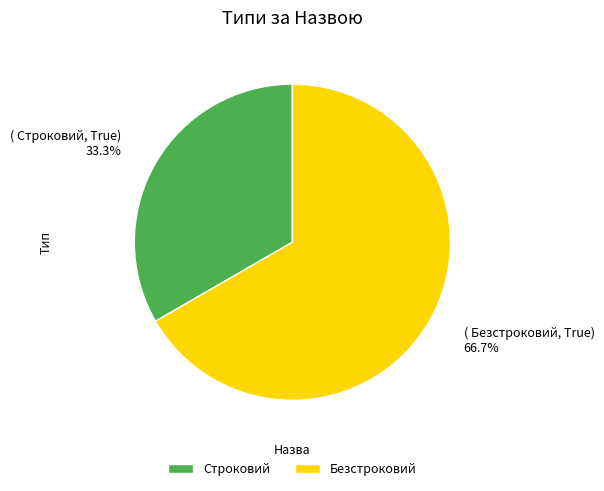

To the nearest percent, what is the difference between the largest and smallest slice percentages?

33%